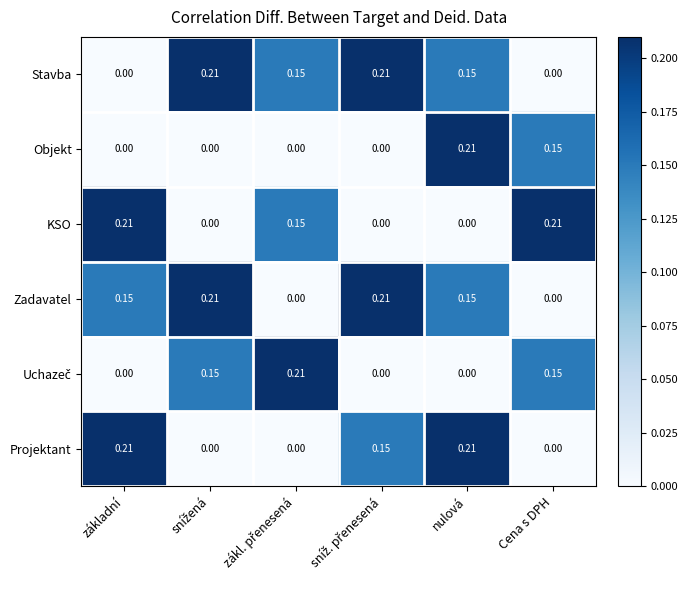

At which category is the sum across all series the highest?

nulová